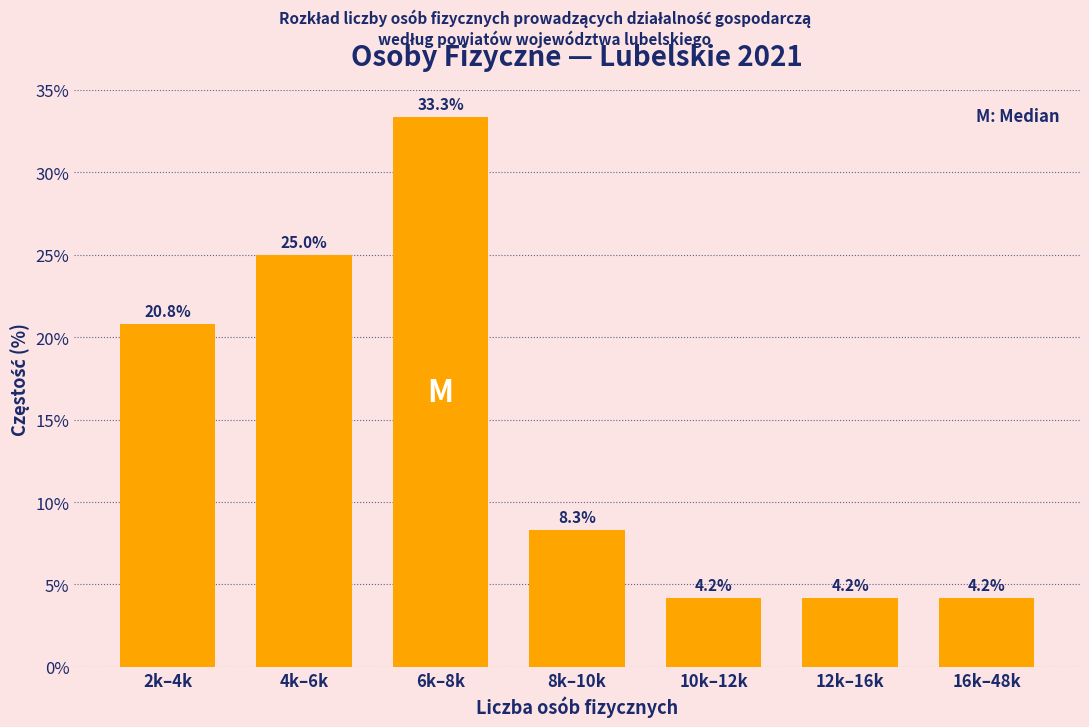

Reading left to right, list all the values displayed in this chart.

2k–4k=20.8	4k–6k=25.0	6k–8k=33.3	8k–10k=8.3	10k–12k=4.2	12k–16k=4.2	16k–48k=4.2